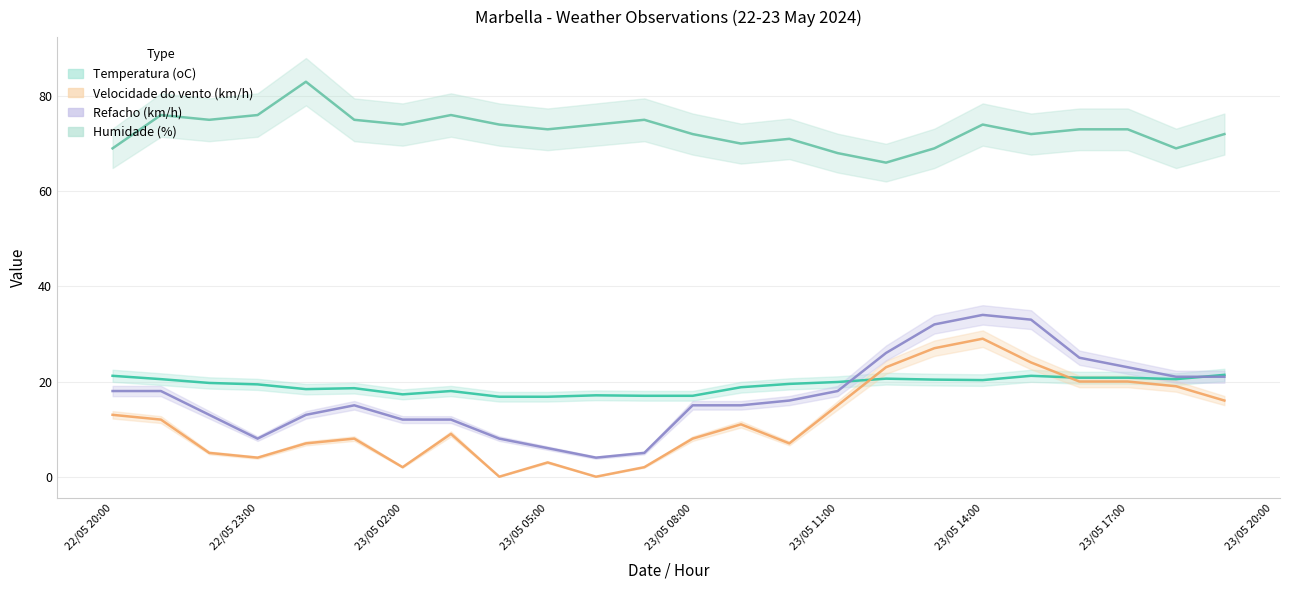

Is the value of Temperatura (oC) at 23/05 14:00 greater than the value of Refacho (km/h) at 23/05 17:00?

No